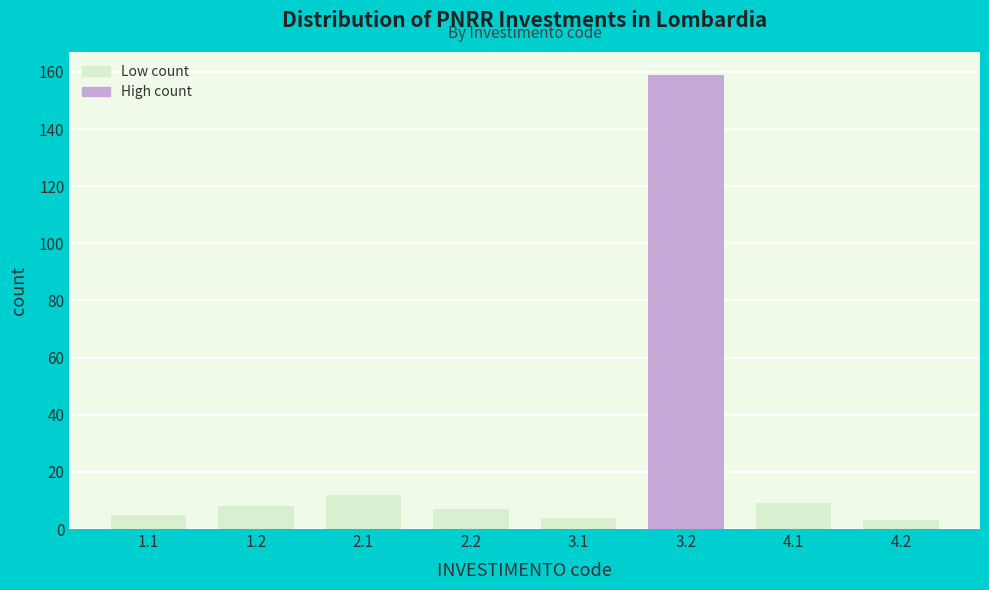

Reading right to left, list all the values displayed in this chart.

3	9	159	4	7	12	8	5